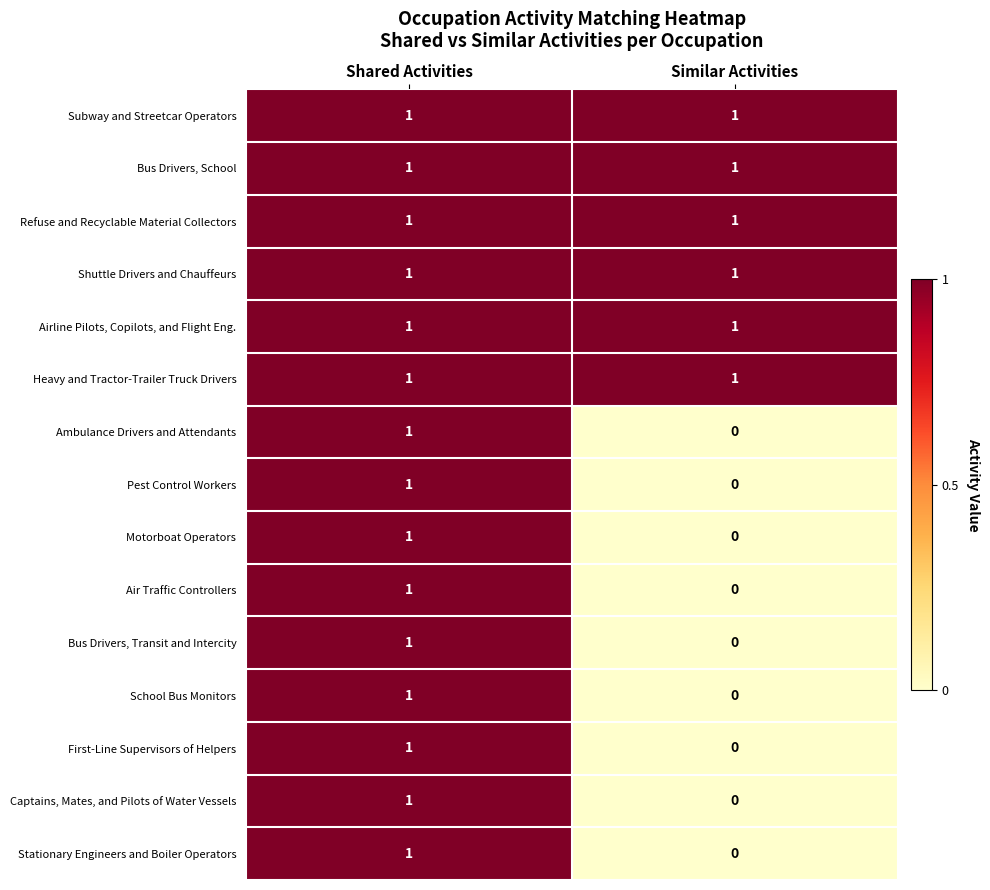

The Shuttle Drivers and Chauffeurs series shows 2 at Shared Activities. True or false?

False